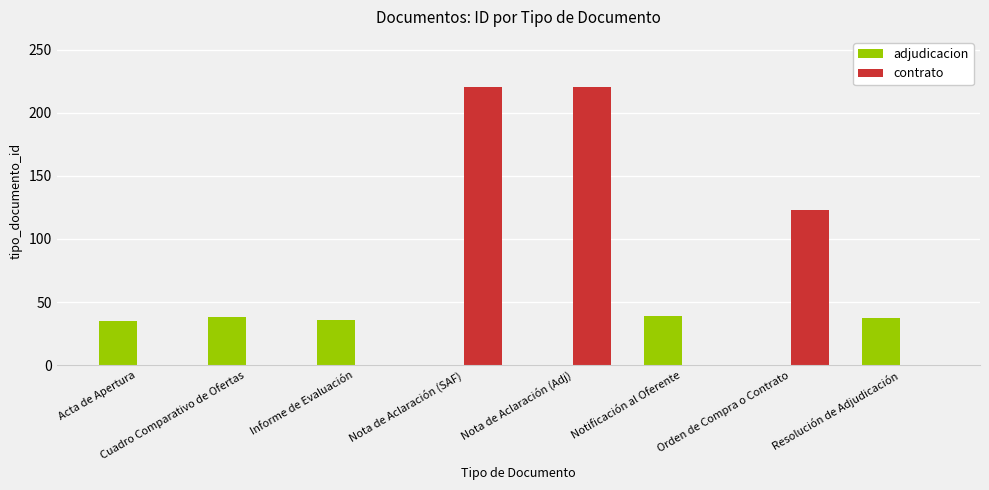

What is the sum of the adjudicacion values at Notificación al Oferente and Nota de Aclaración (SAF)?

39